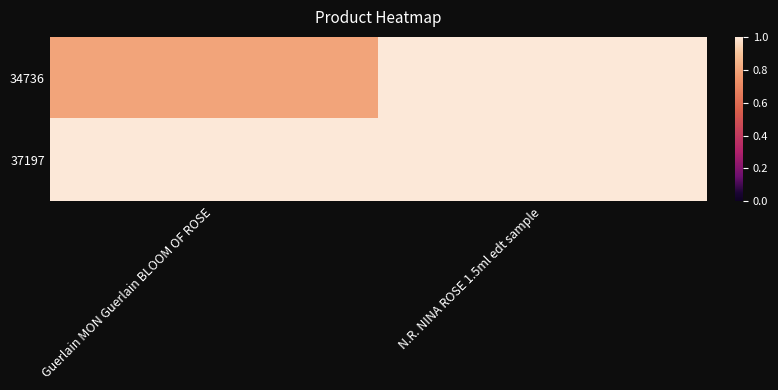

Which series has the largest range (max minus min)?

34736